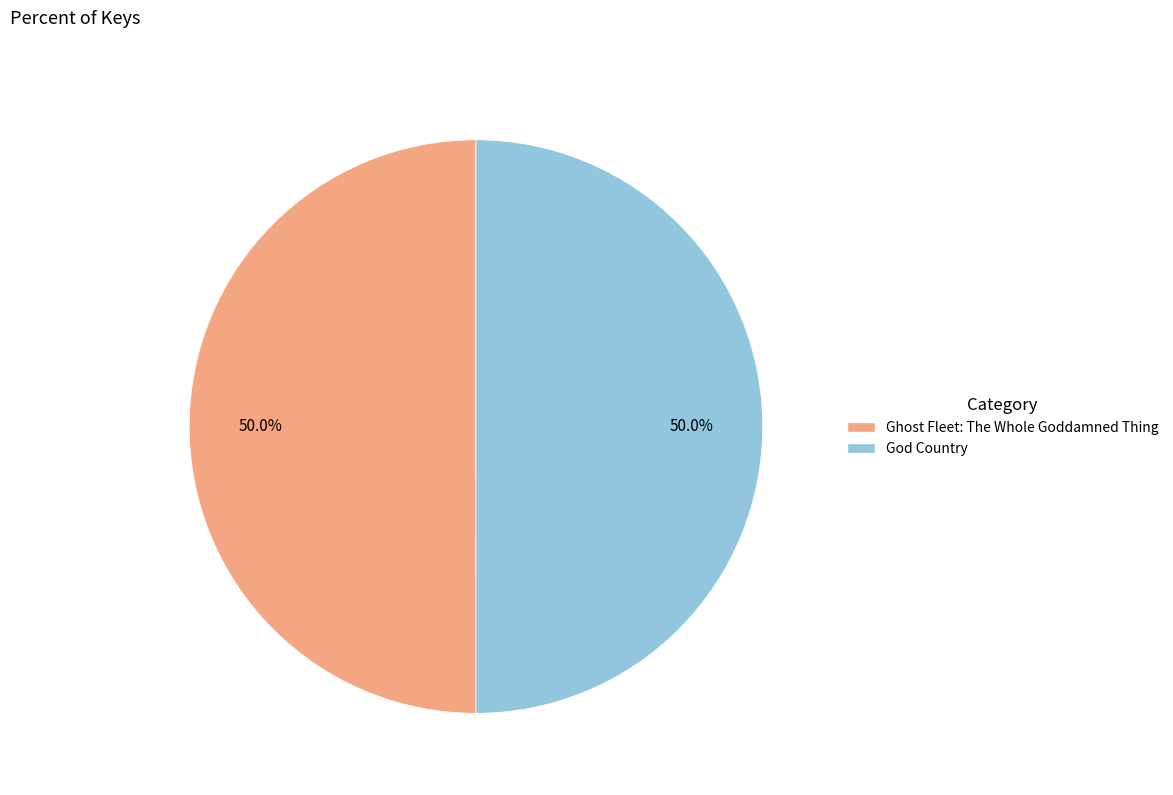

Count the number of slices in the pie.

2